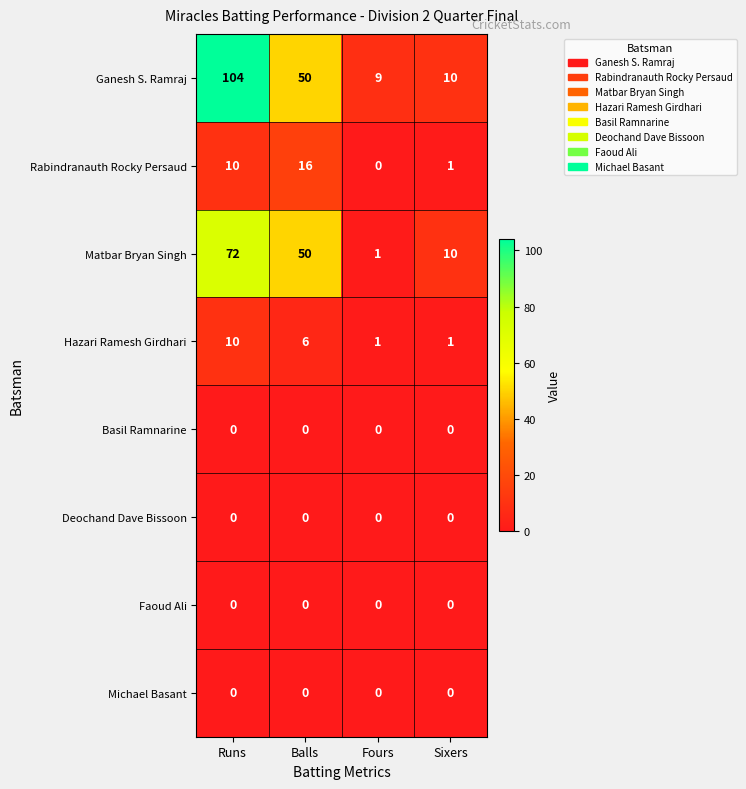

The Matbar Bryan Singh series shows 46 at Runs. True or false?

False